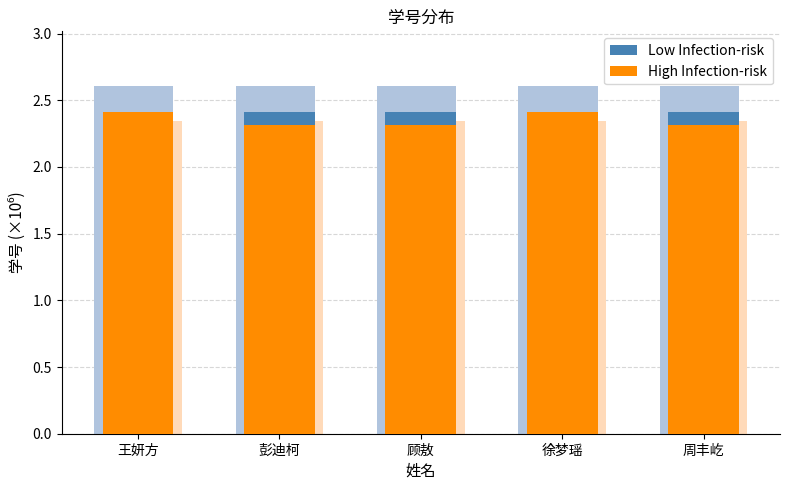

Which series changed the most between 王妍方 and 顾敖?

High Infection-risk